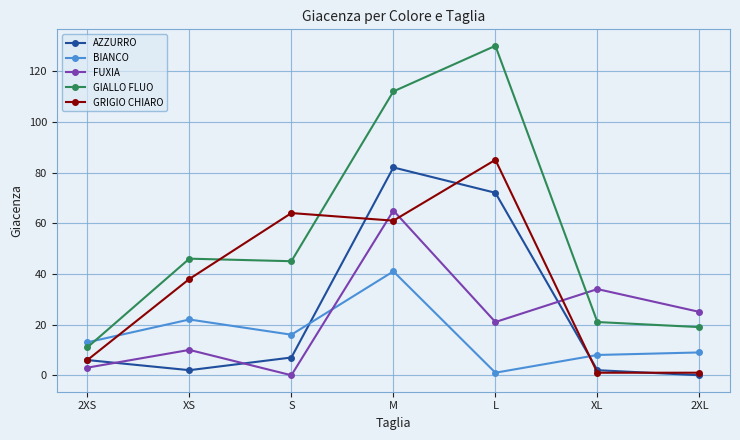

Which series changed the most between L and XL?

GIALLO FLUO